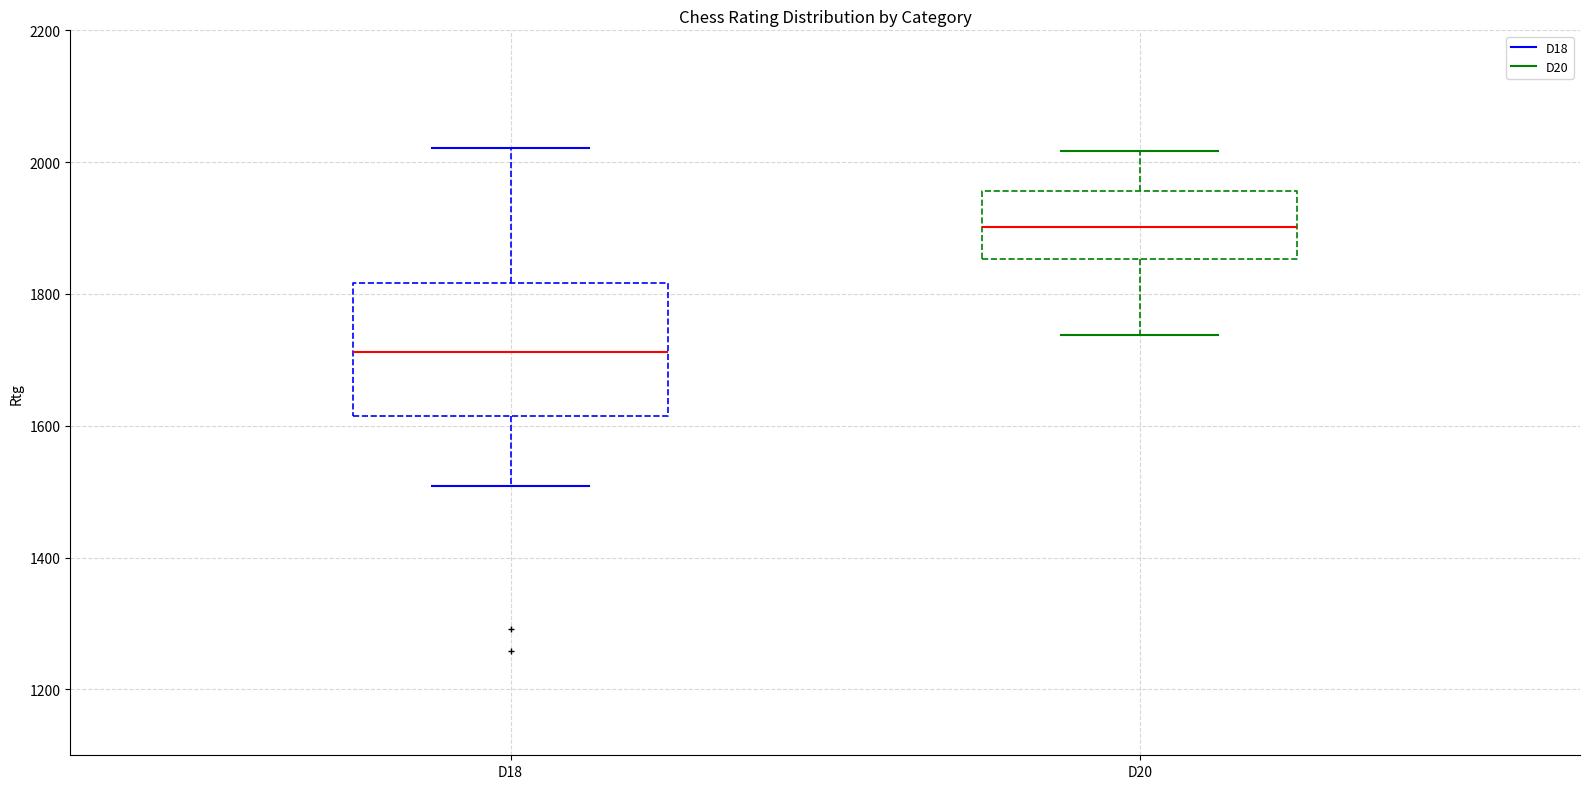

Comparing the boxes themselves (not the whiskers), which one is the tallest?

D18